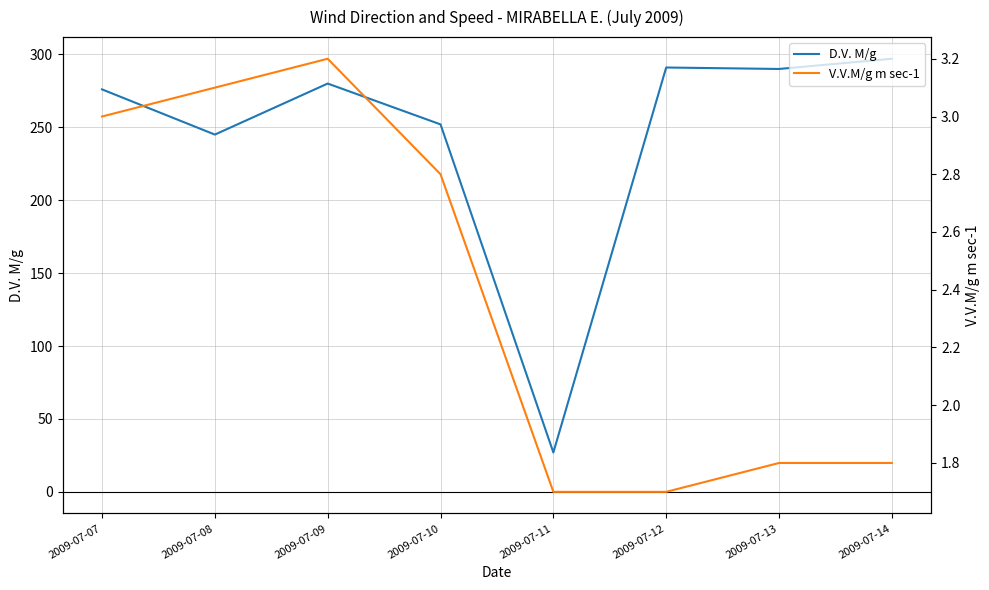

Rank the categories by D.V. M/g value from highest to lowest.

2009-07-14, 2009-07-12, 2009-07-13, 2009-07-09, 2009-07-07, 2009-07-10, 2009-07-08, 2009-07-11